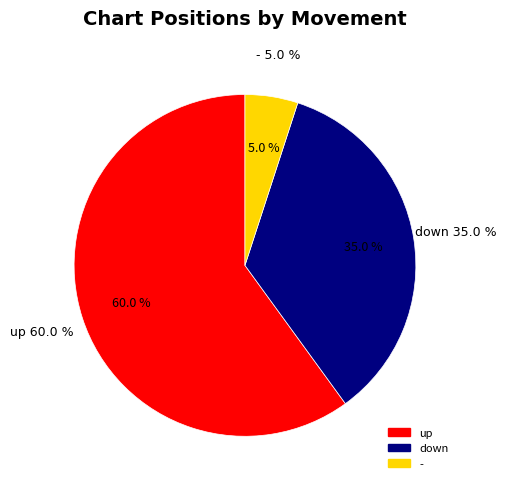

Which slice is the smallest?

-